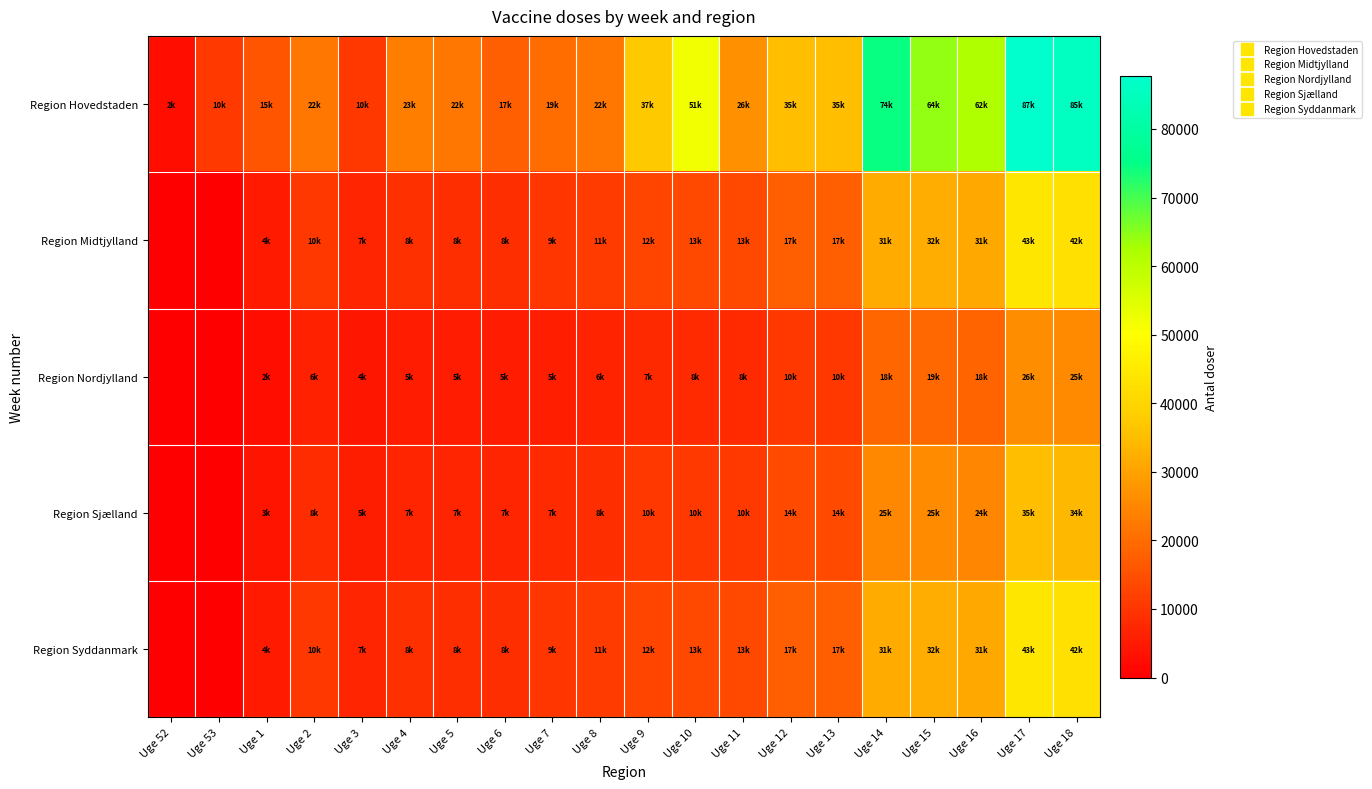

At how many categories does at least one series exceed 4807?

19